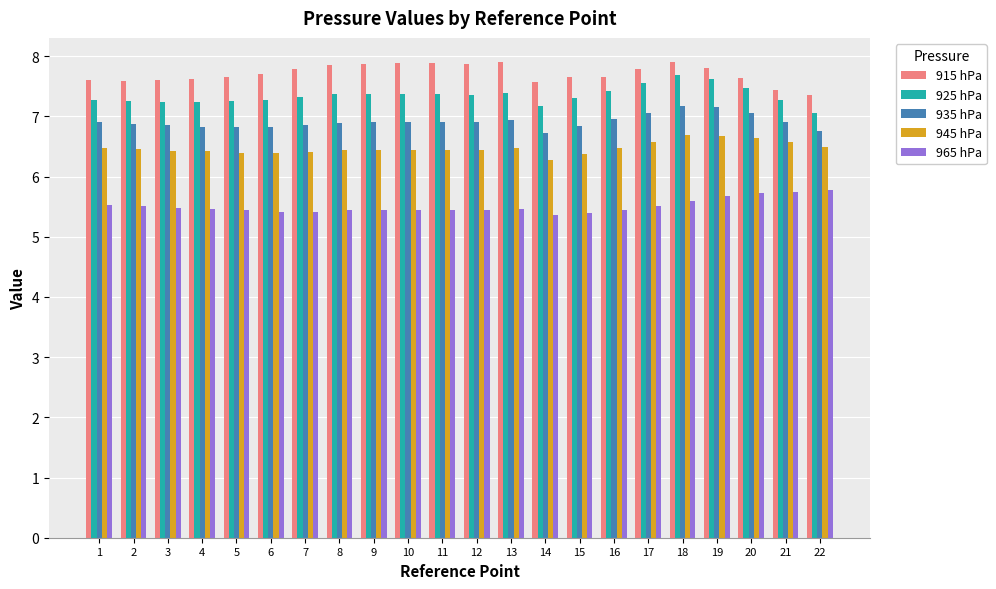

What is the difference between the second highest and minimum values in the 925 hPa series?

0.6